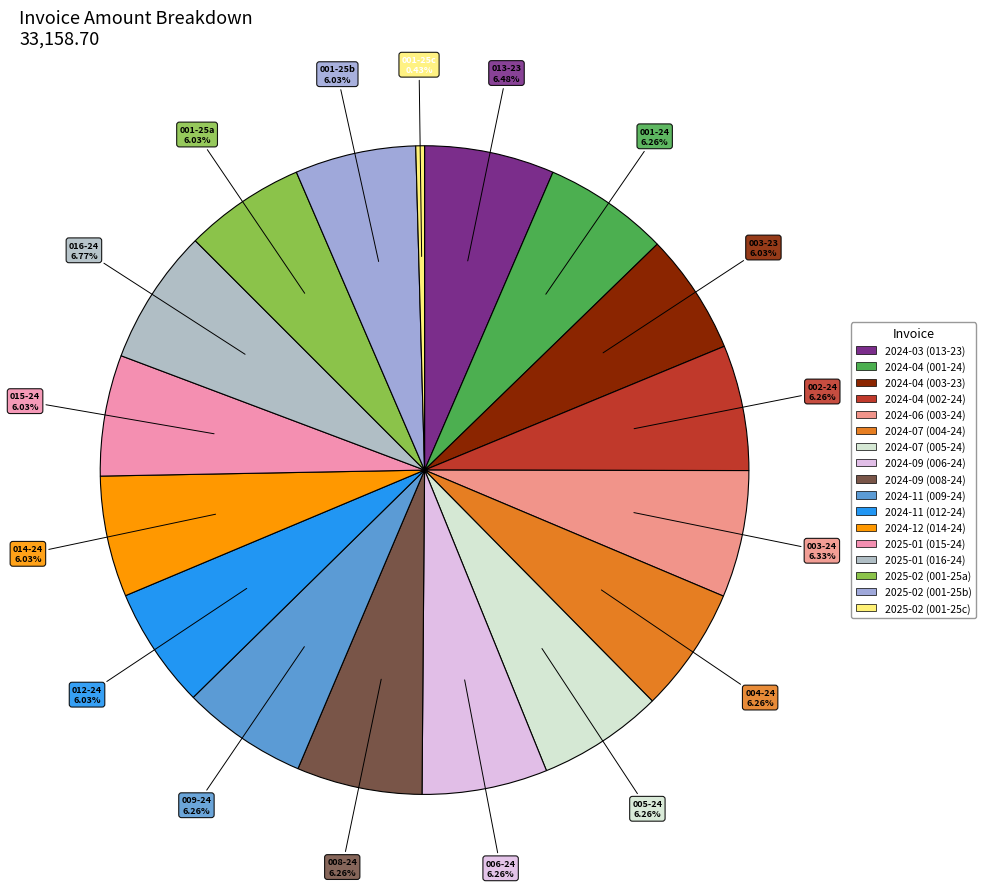

Which category has the biggest portion of the pie?

2025-01 (016-24)